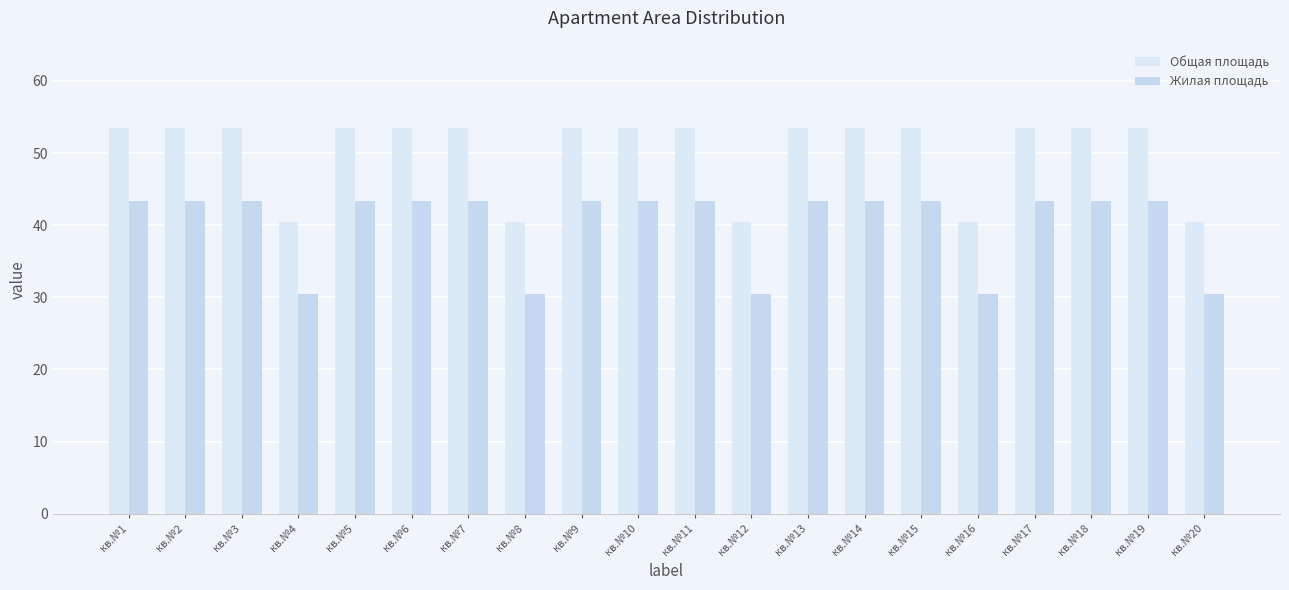

How many data points in Общая площадь are less than 53?

5